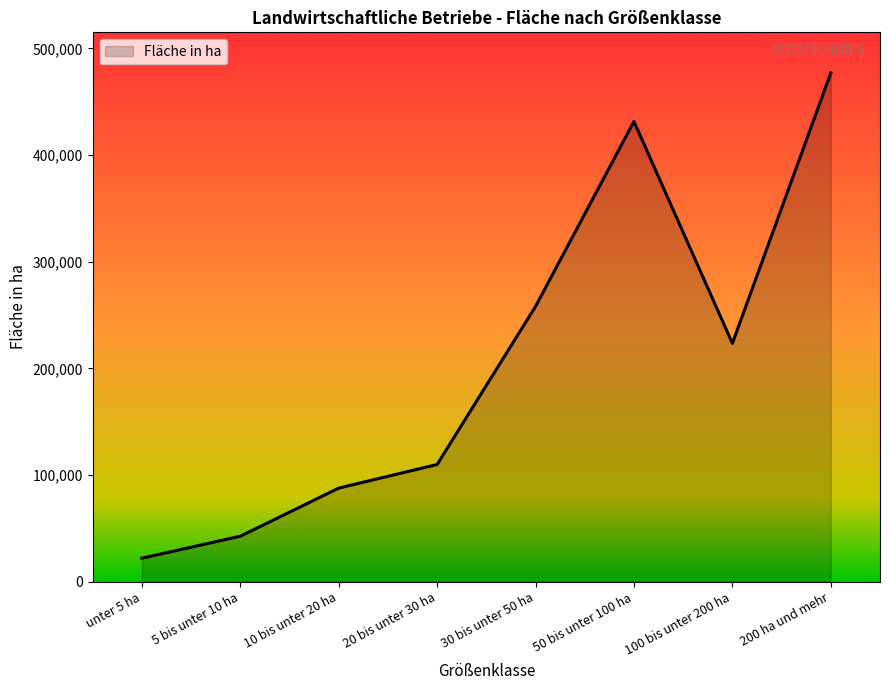

What is the average value?

206580.5